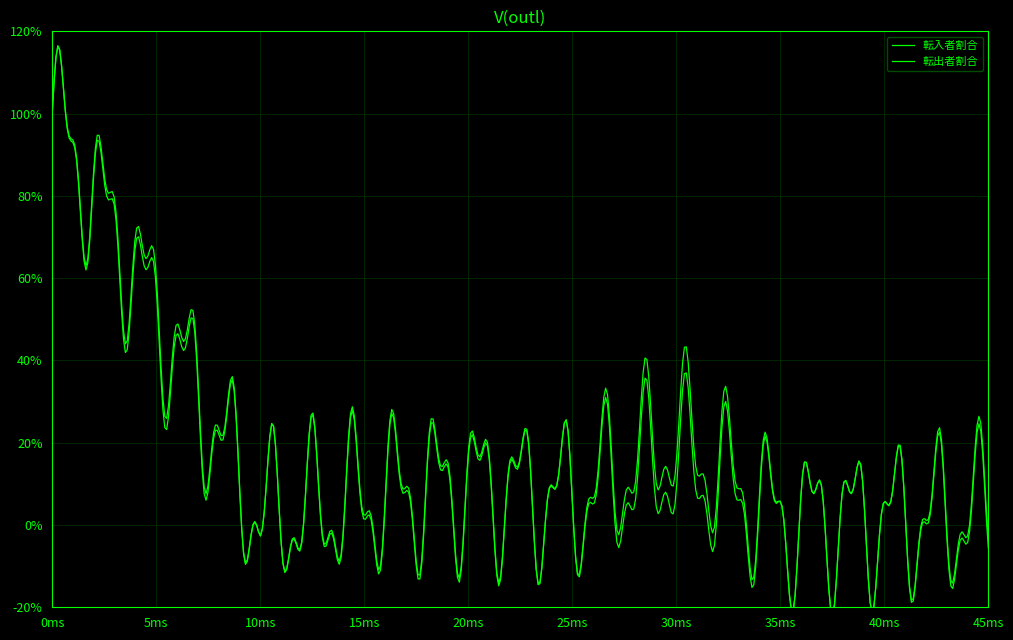

List the series in order of their peak value, lowest first.

転入者割合, 転出者割合